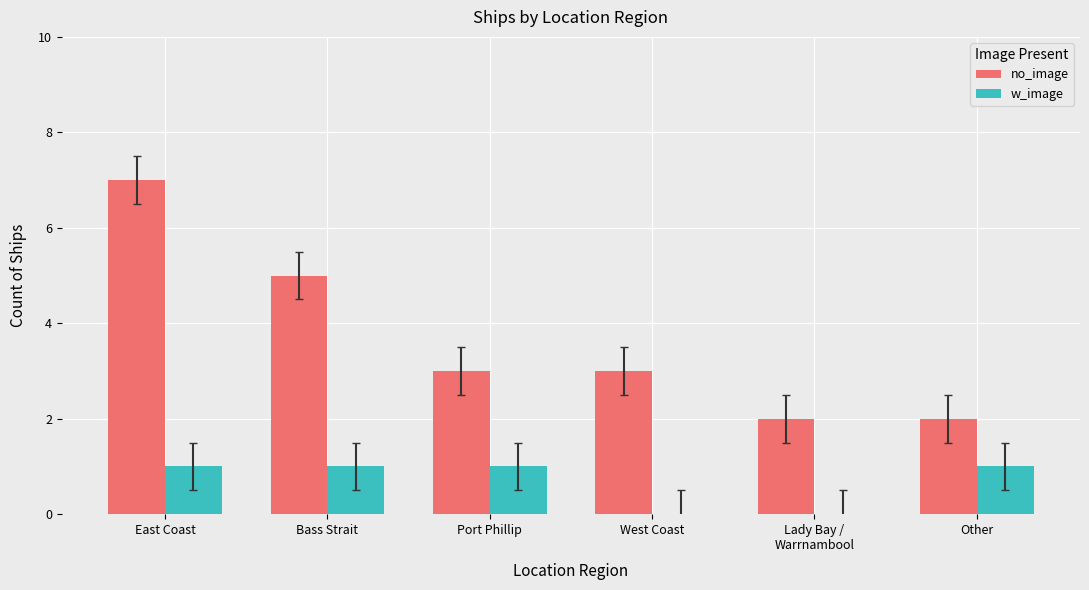

Which series changed the most between Port Phillip and Other?

no_image